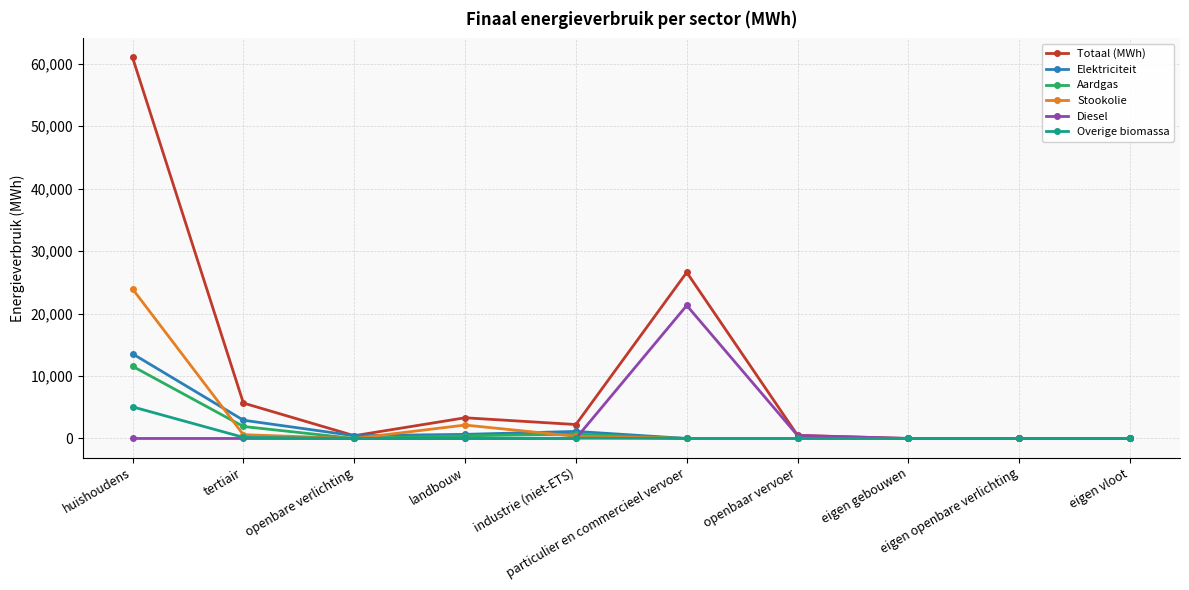

What is the difference between the maximum and minimum values in the Diesel series?

21290.5